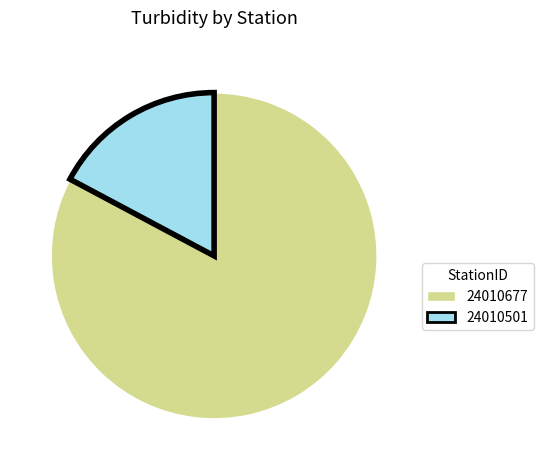

Which category has the biggest portion of the pie?

24010677